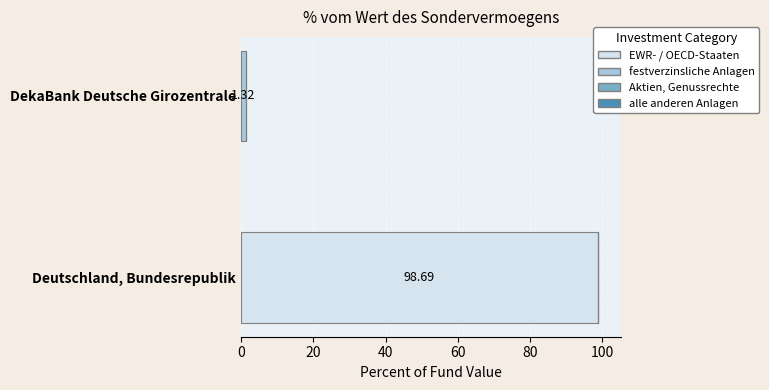

What is the sum of the EWR- / OECD-Staaten values at DekaBank Deutsche Girozentrale and Deutschland, Bundesrepublik?

98.7